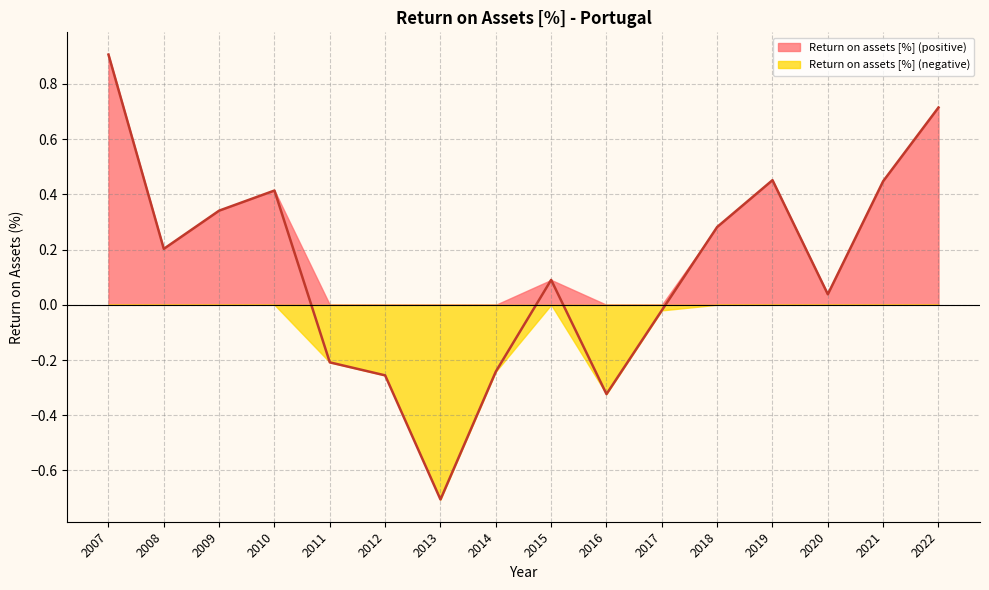

What is the sum of all values?

2.1